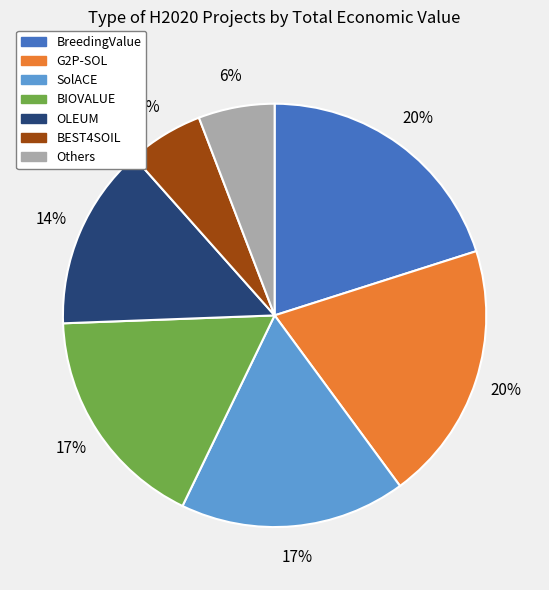

Count the number of slices in the pie.

7